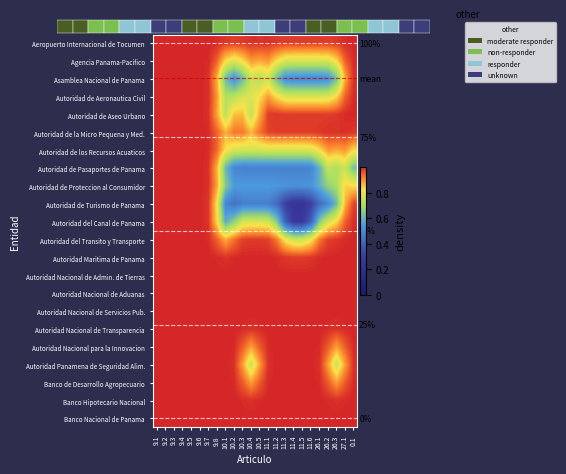

The Banco Hipotecario Nacional series shows 0.2 at 11.5. True or false?

False